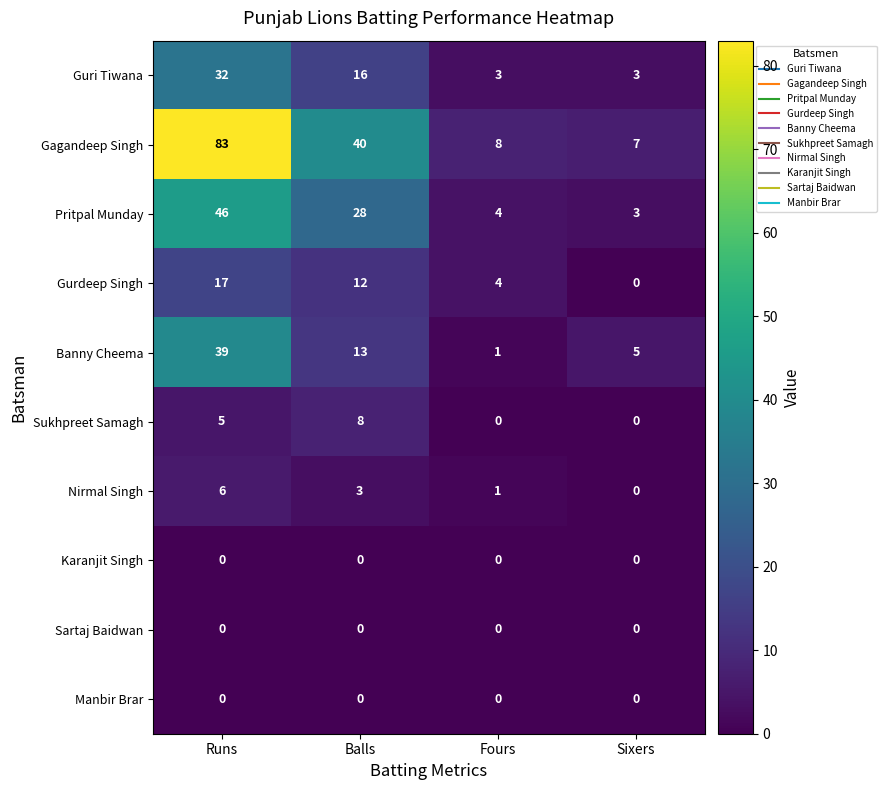

The Pritpal Munday series shows 4 at Fours. True or false?

True